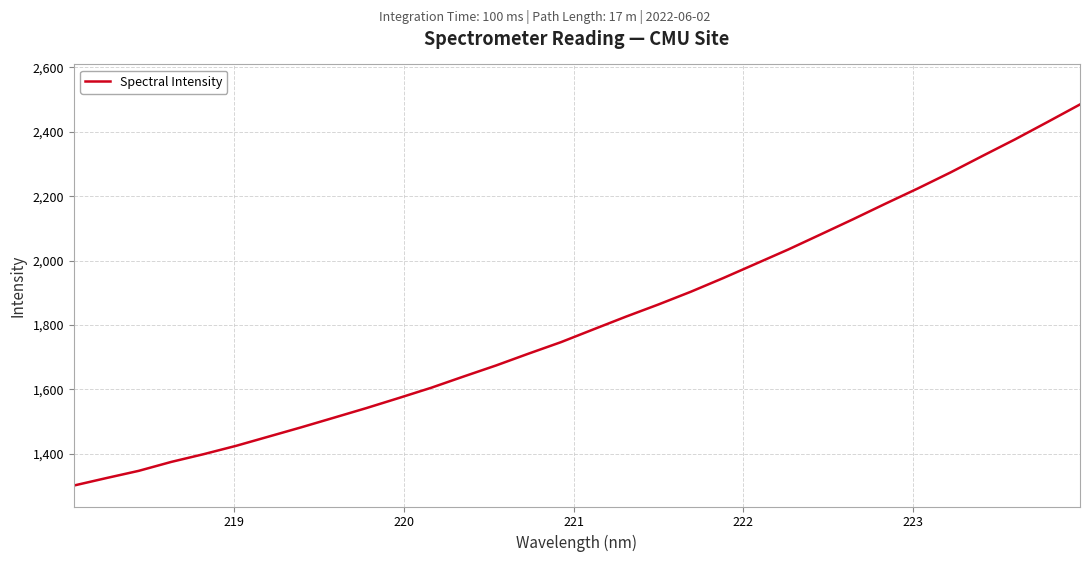

What is the difference between the maximum and minimum values?

1183.9